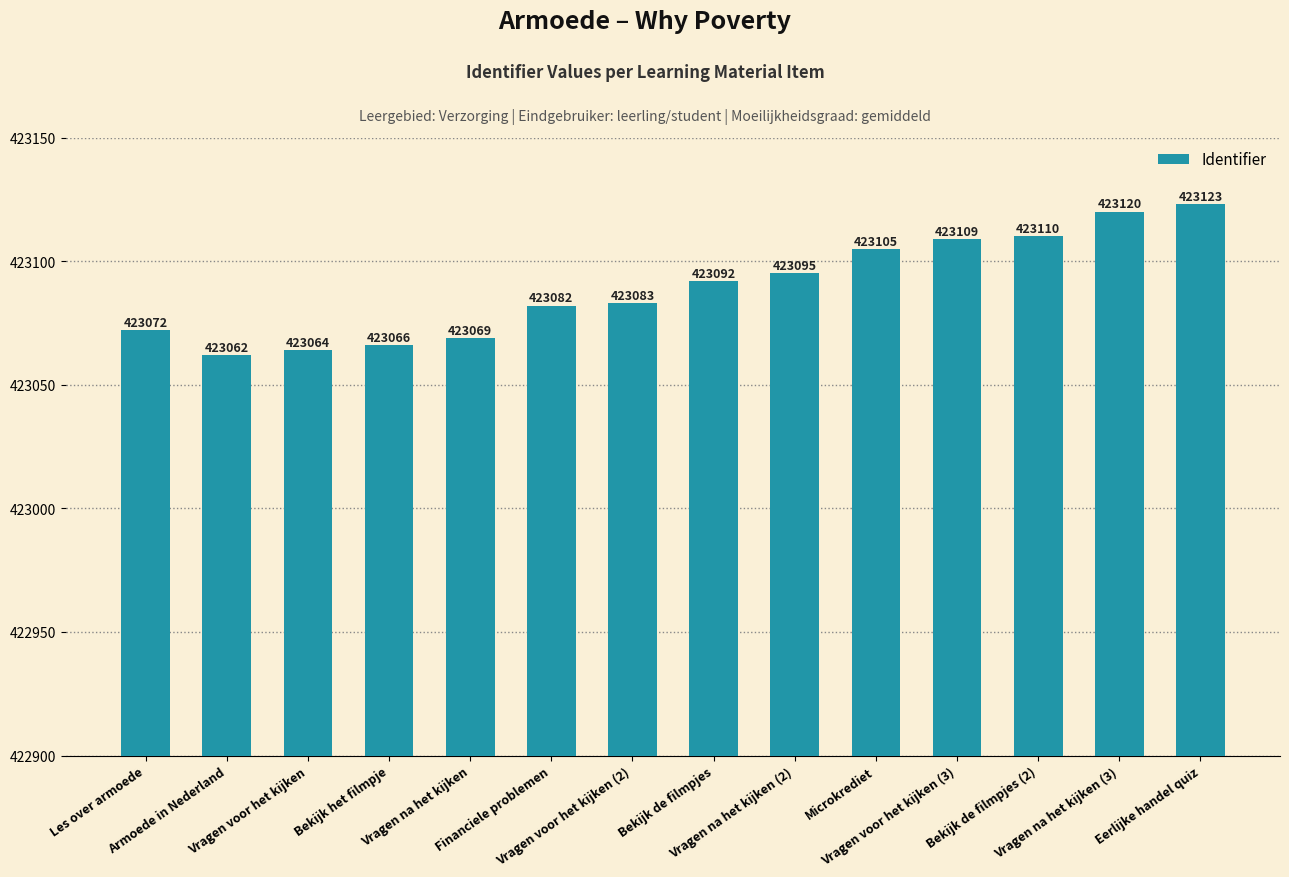

What is the change in value from Les over armoede to Vragen na het kijken?

-3